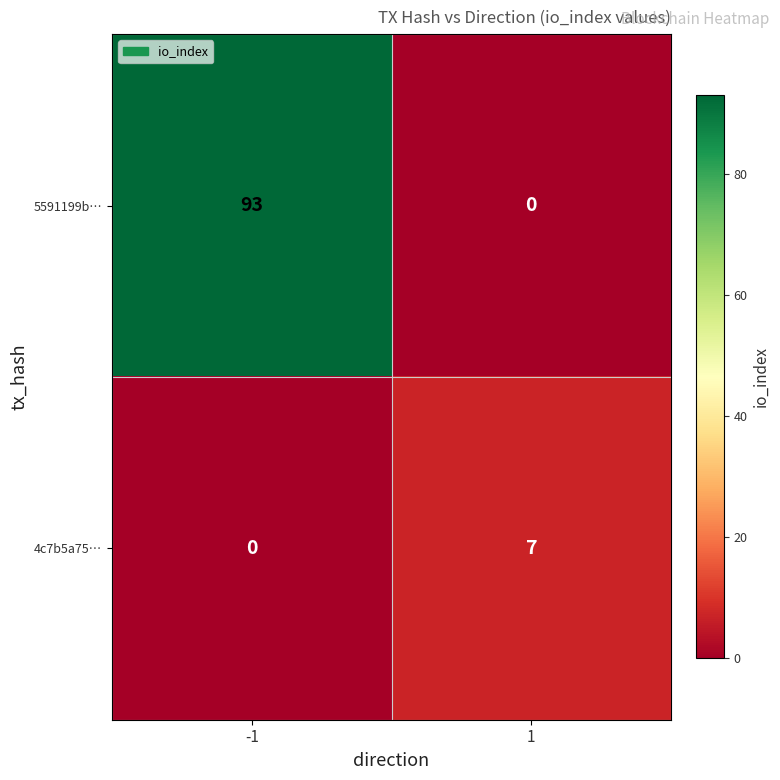

Which series has the largest range (max minus min)?

5591199b…